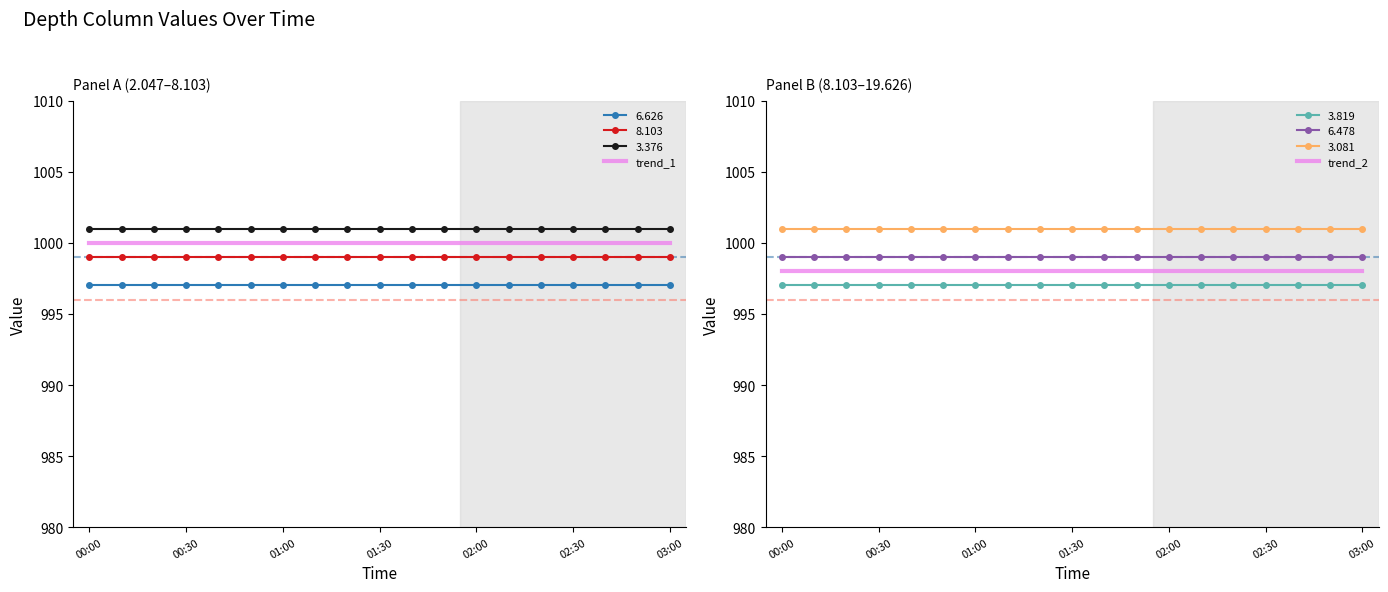

True or false: trend_1 and trend_2 intersect in this chart.

False